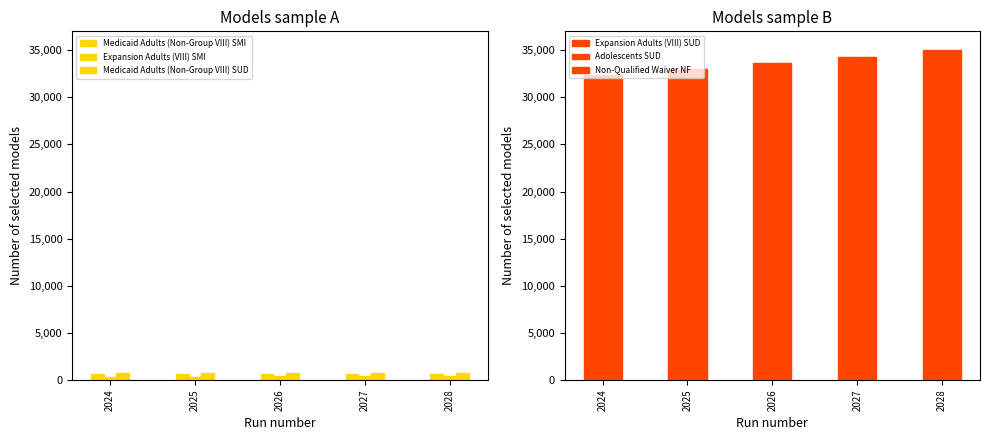

How many bars are there in each group?

6